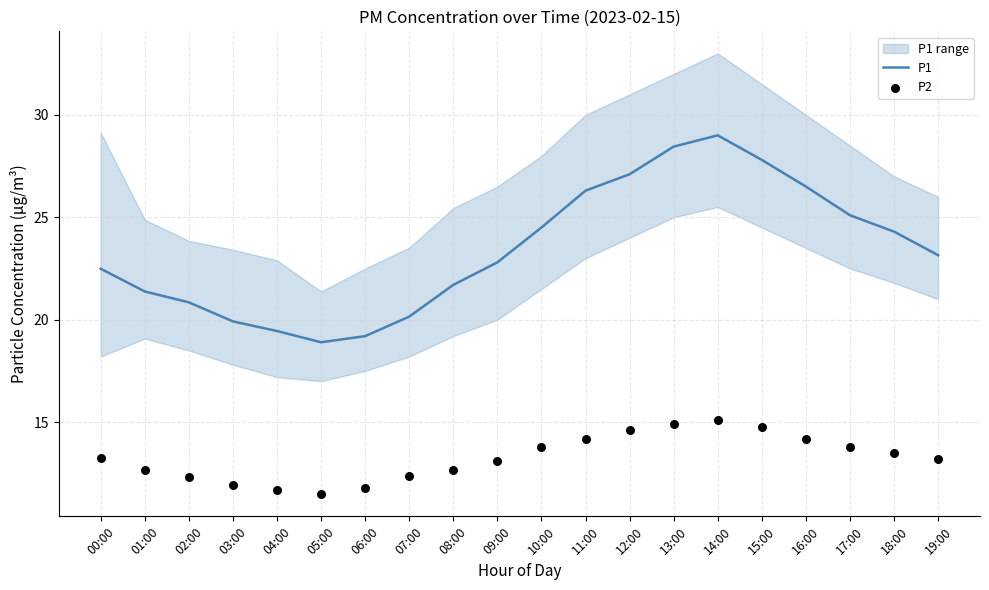

Which series has the largest total across all categories?

P1